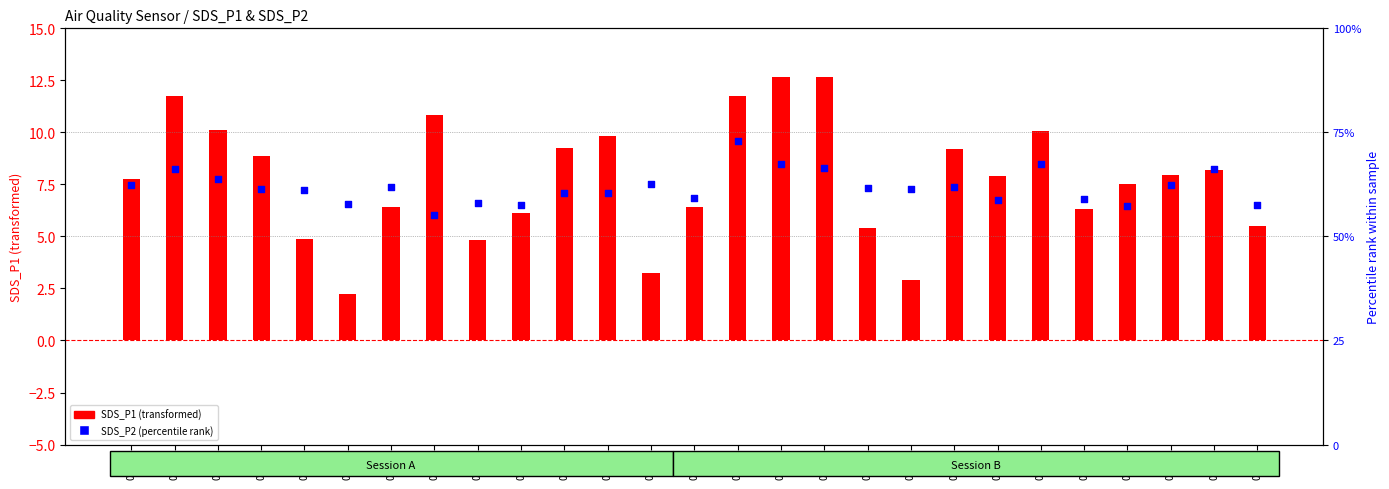

Which series has the largest total across all categories?

SDS_P2 (percentile rank)